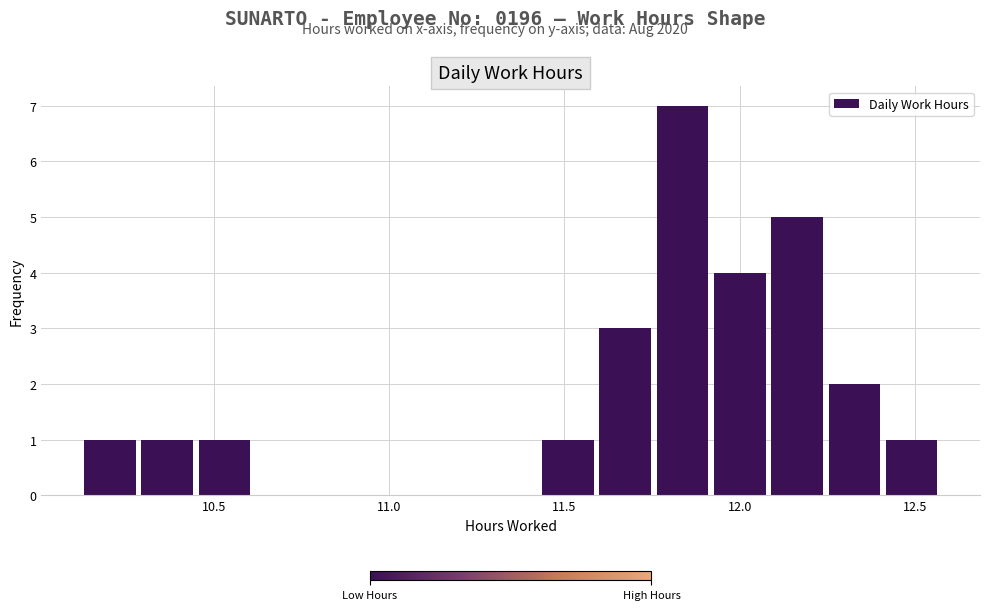

Read against the x-axis, roughly where is the centre of the tallest bar?

11.85